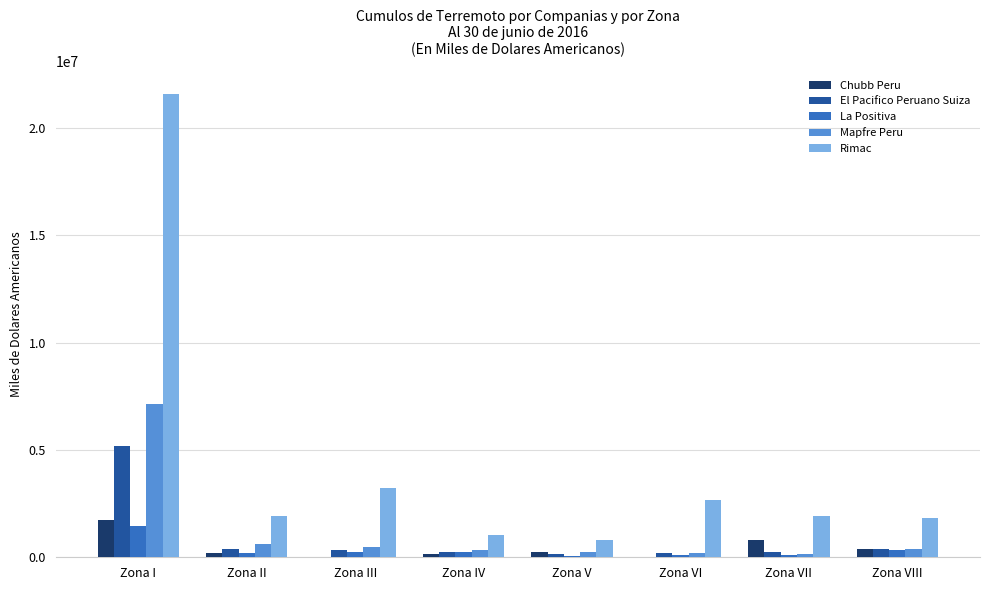

What is the greatest value displayed?

21589475.8